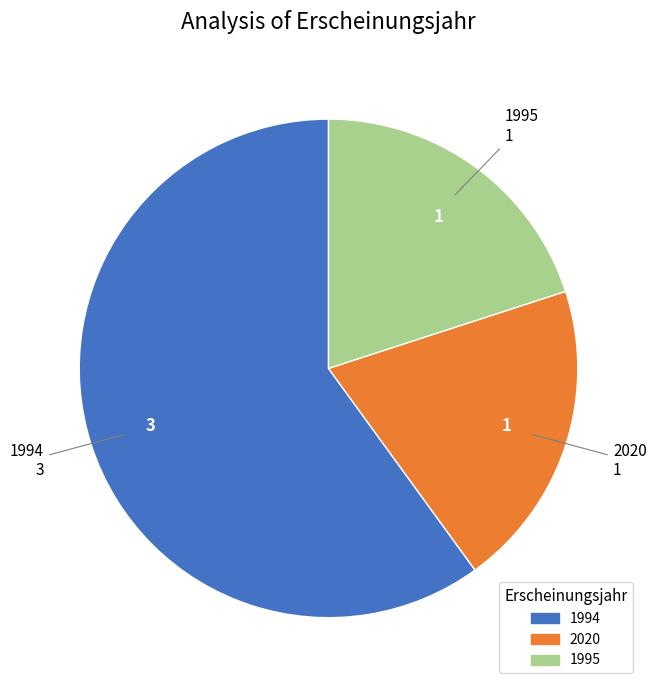

What is the largest slice in the pie chart?

1994